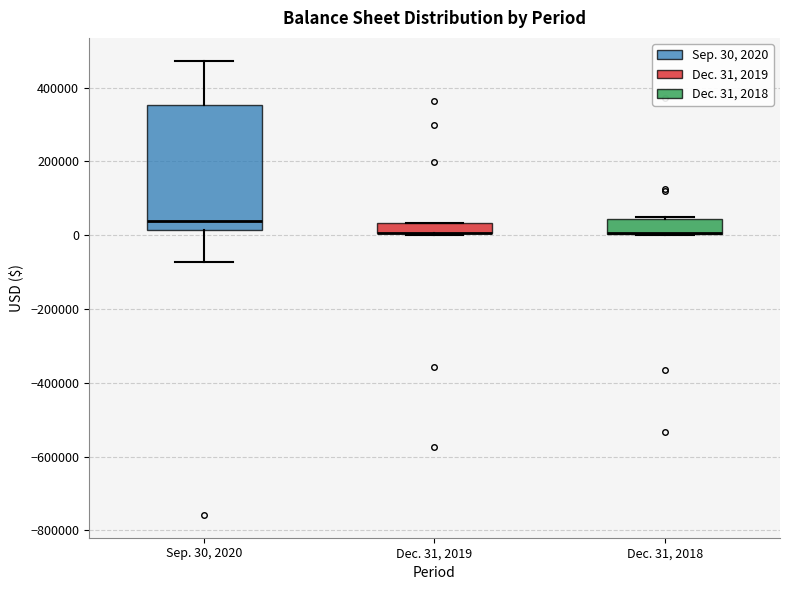

Where is the lower edge of the box for Dec. 31, 2019 on the y-axis? The values are not printed on the chart, so give them approximately, as read against the axis.

0